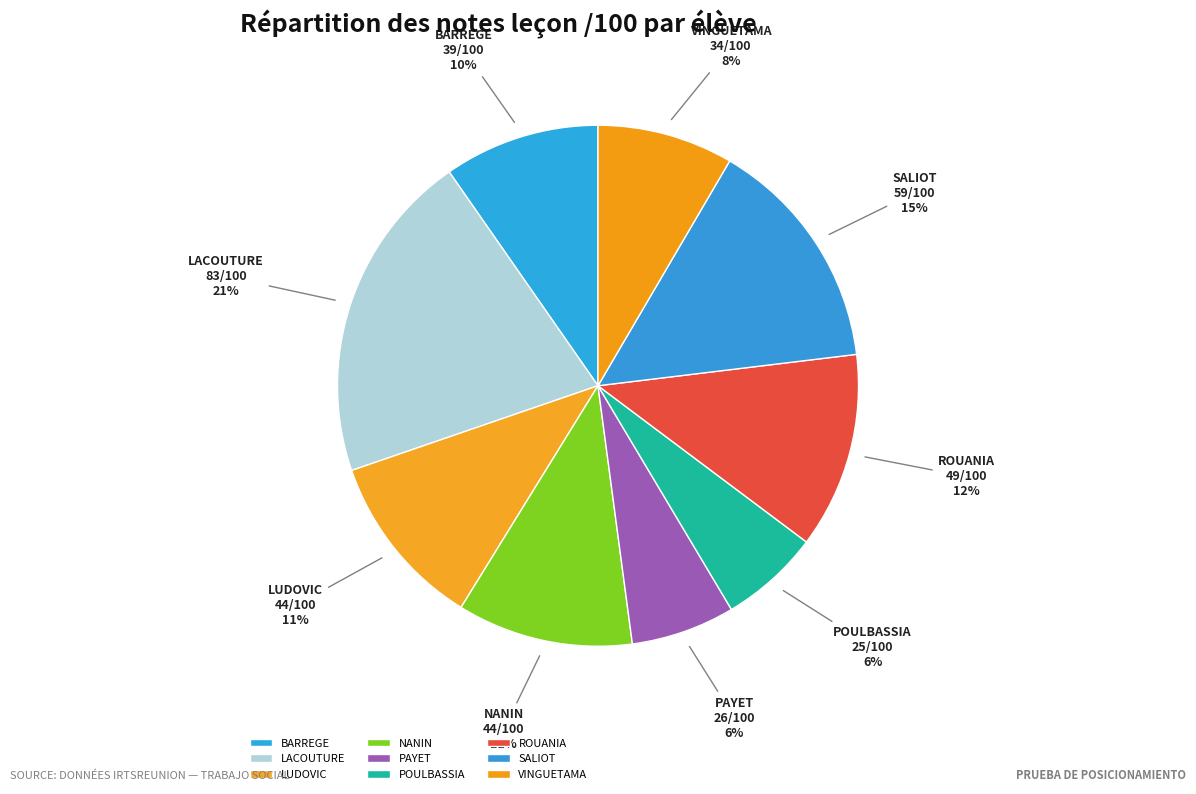

Count the number of slices in the pie.

9